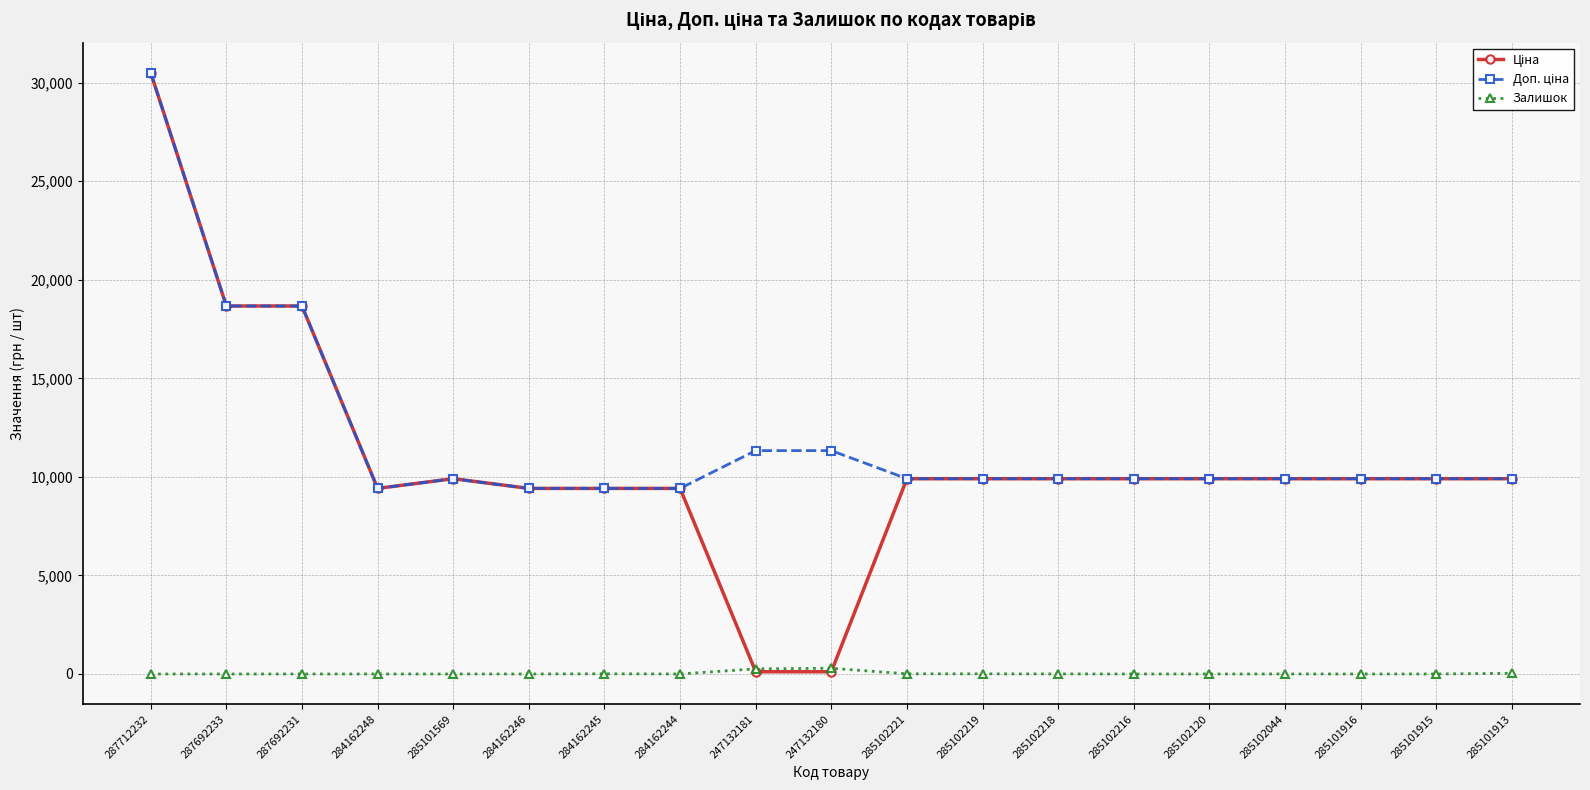

True or false: Залишок has a value of 0.0 at 287692231.

True